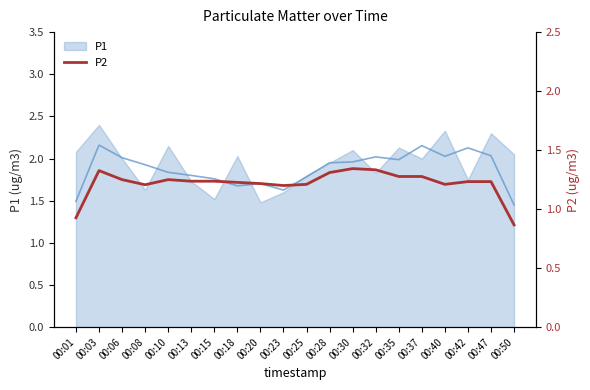

Does the chart have visible grid lines?

No